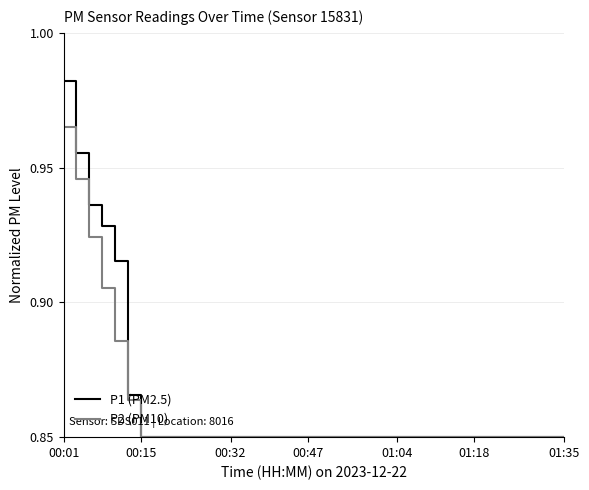

Which series has the largest range (max minus min)?

P1 (PM2.5)